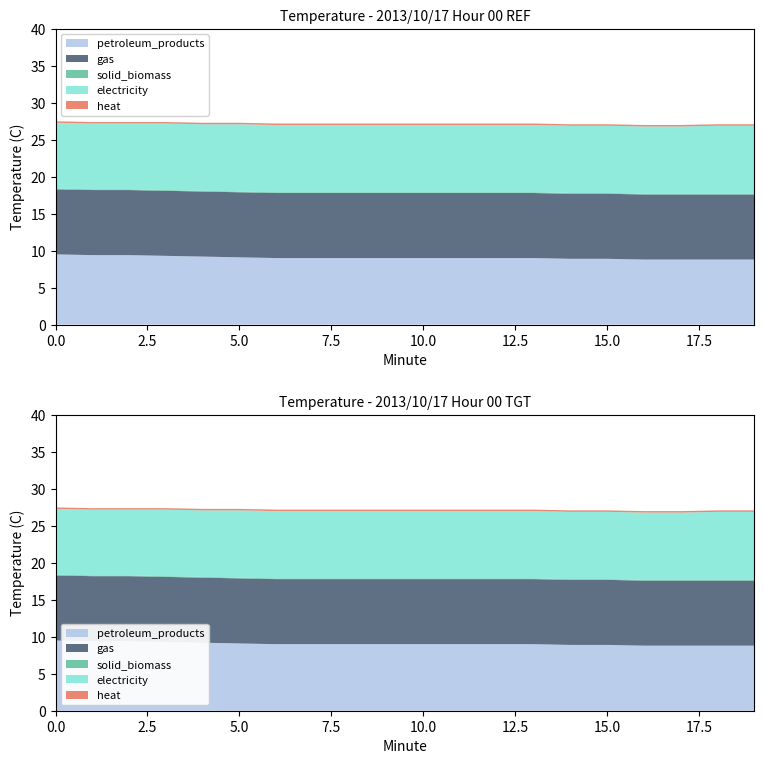

Rank the series at 14 from highest to lowest value.

electricity, petroleum_products, gas, heat, solid_biomass